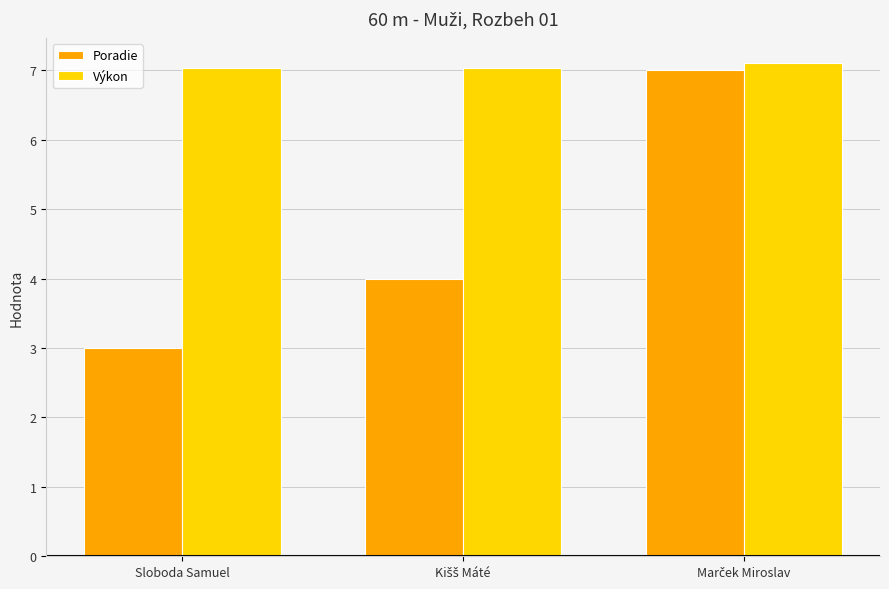

Which series has the largest range (max minus min)?

Poradie